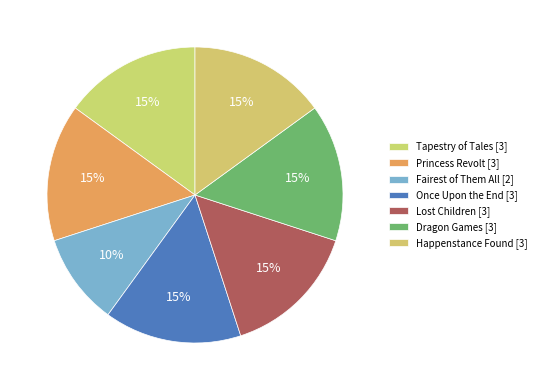

Which category has the smallest portion of the pie?

Fairest of Them All